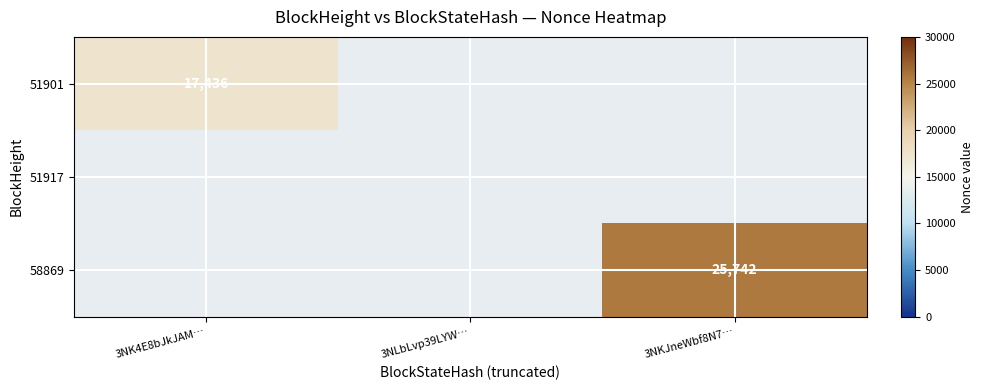

True or false: 58869 has a value of 39118 at 3NKJneWbf8N7….

False